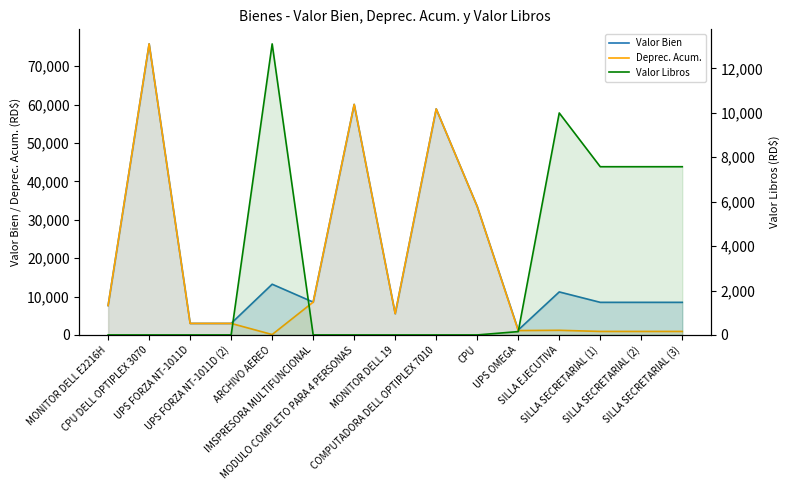

What is the label of the 11th point from the left?

UPS OMEGA